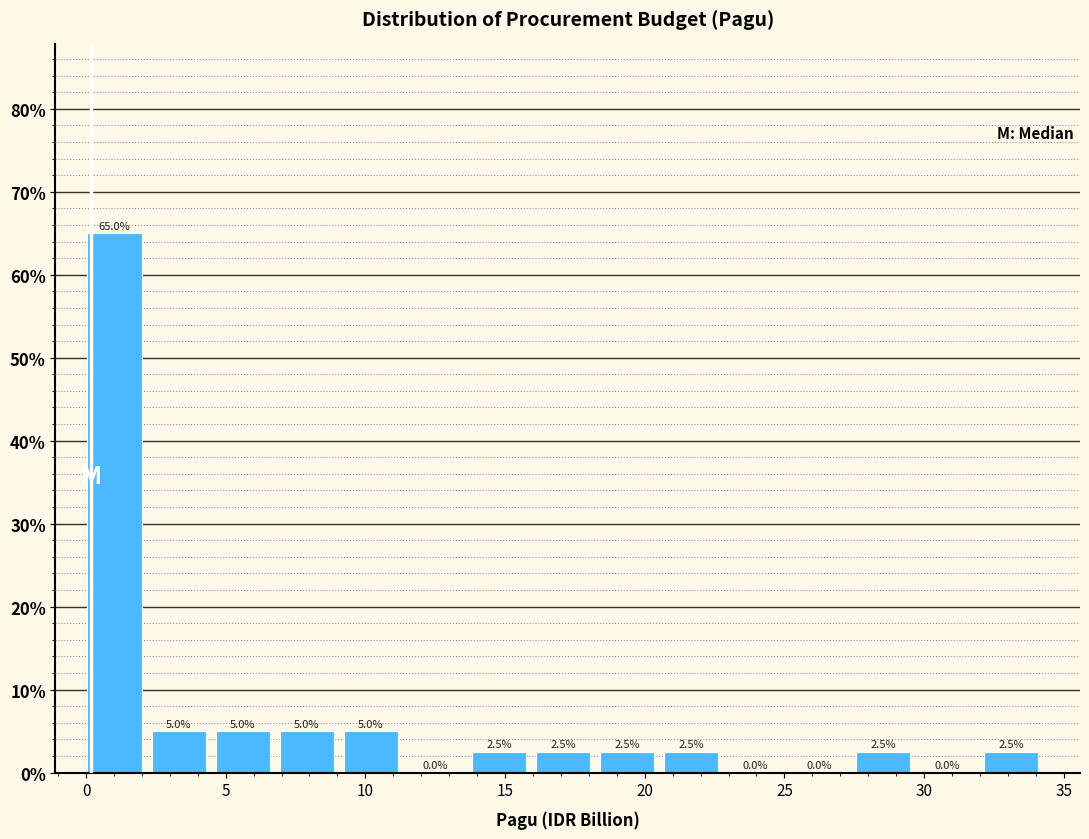

Reading left to right, list every bar in this chart as the range it spans on the x-axis followed by its height. The bar edges are not printed on the chart, so give them approximately, as read against the axis.

0.0 to 2.5: 65.0
2.5 to 4.5: 5.0
4.5 to 7.0: 5.0
7.0 to 9.0: 5.0
9.0 to 11.5: 5.0
11.5 to 14.0: 0.0
14.0 to 16.0: 2.5
16.0 to 18.5: 2.5
18.5 to 20.5: 2.5
20.5 to 23.0: 2.5
23.0 to 25.5: 0.0
25.5 to 27.5: 0.0
27.5 to 30.0: 2.5
30.0 to 32.0: 0.0
32.0 to 34.5: 2.5